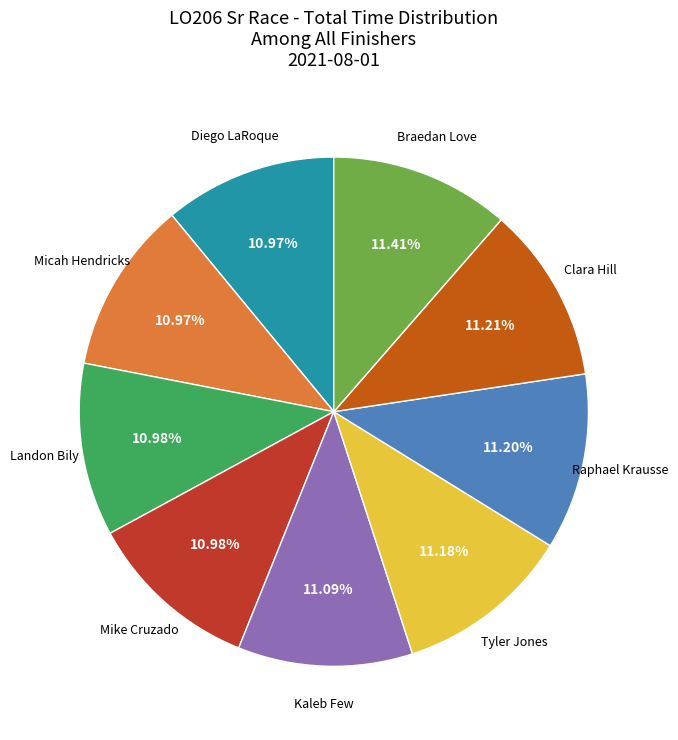

Is there a majority slice in this chart?

No